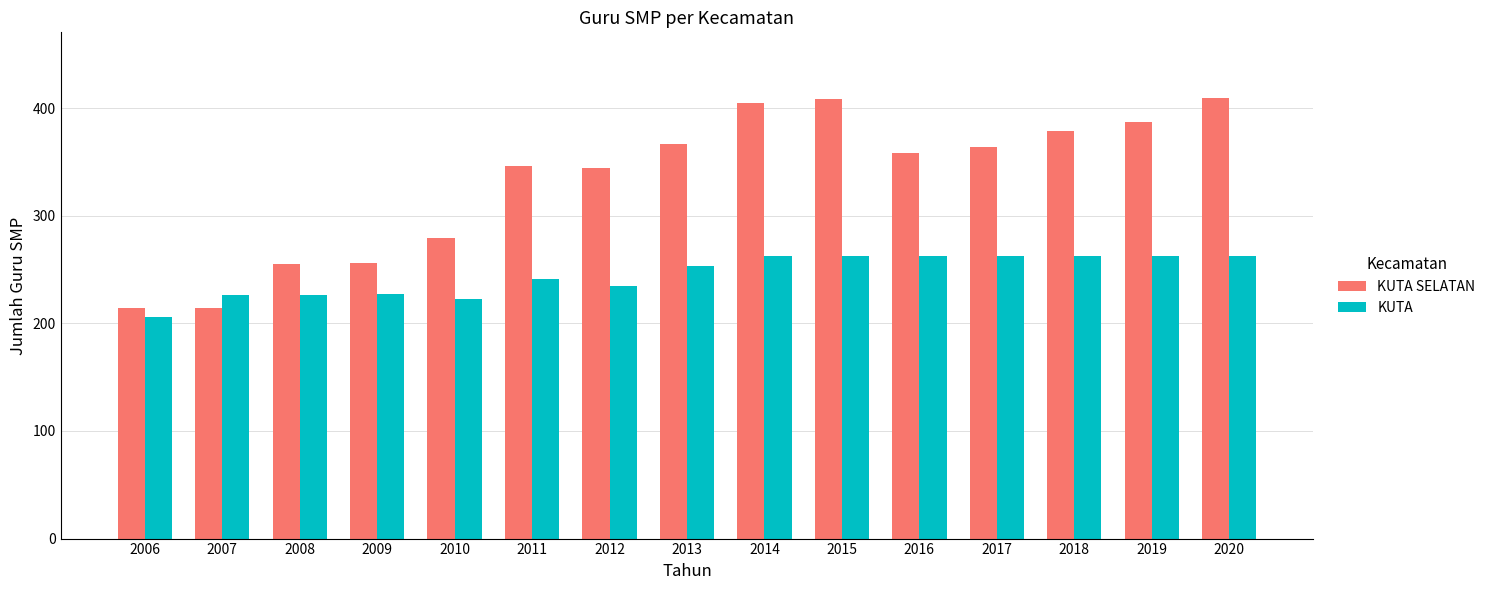

What is the value of the KUTA bar at the 10th from the left?

263